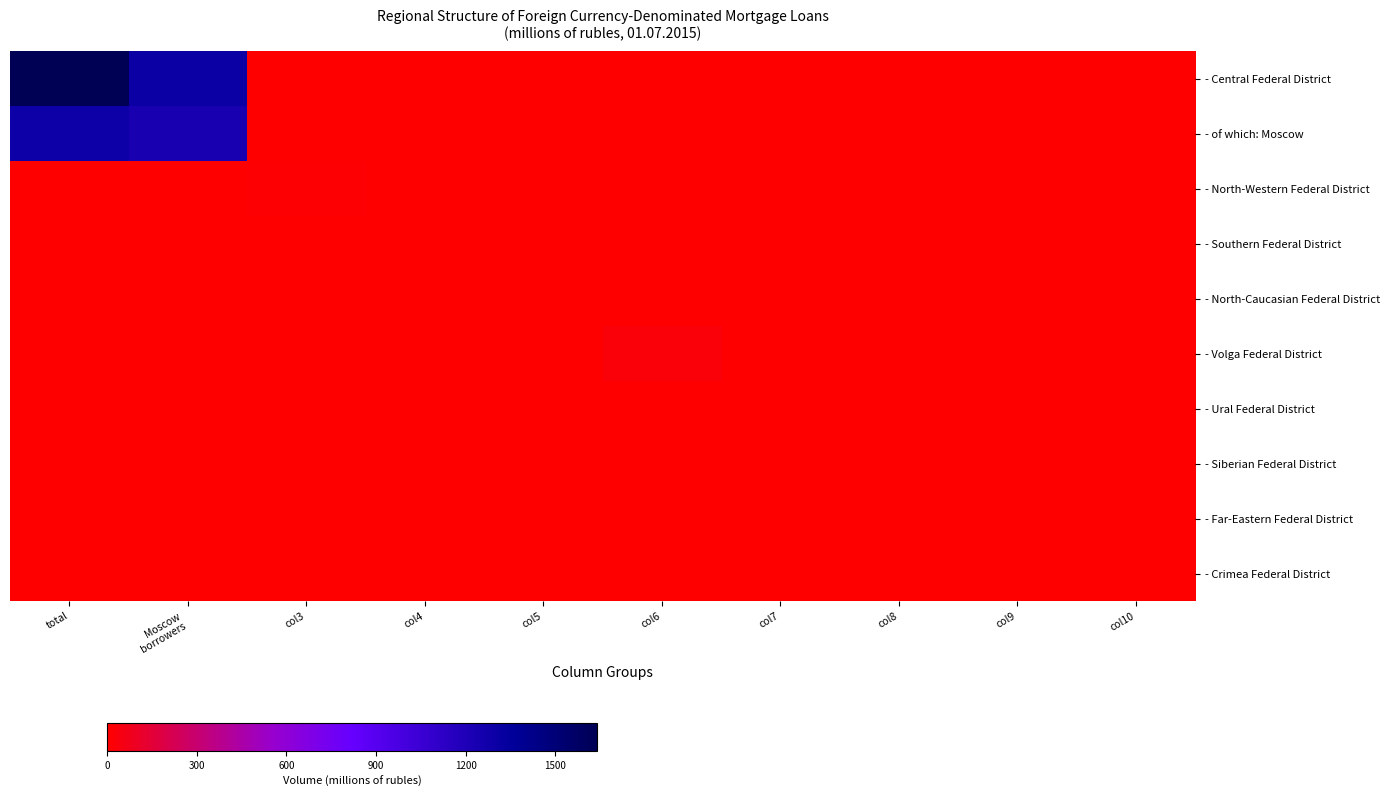

Which series has the largest total across all categories?

- Central Federal District